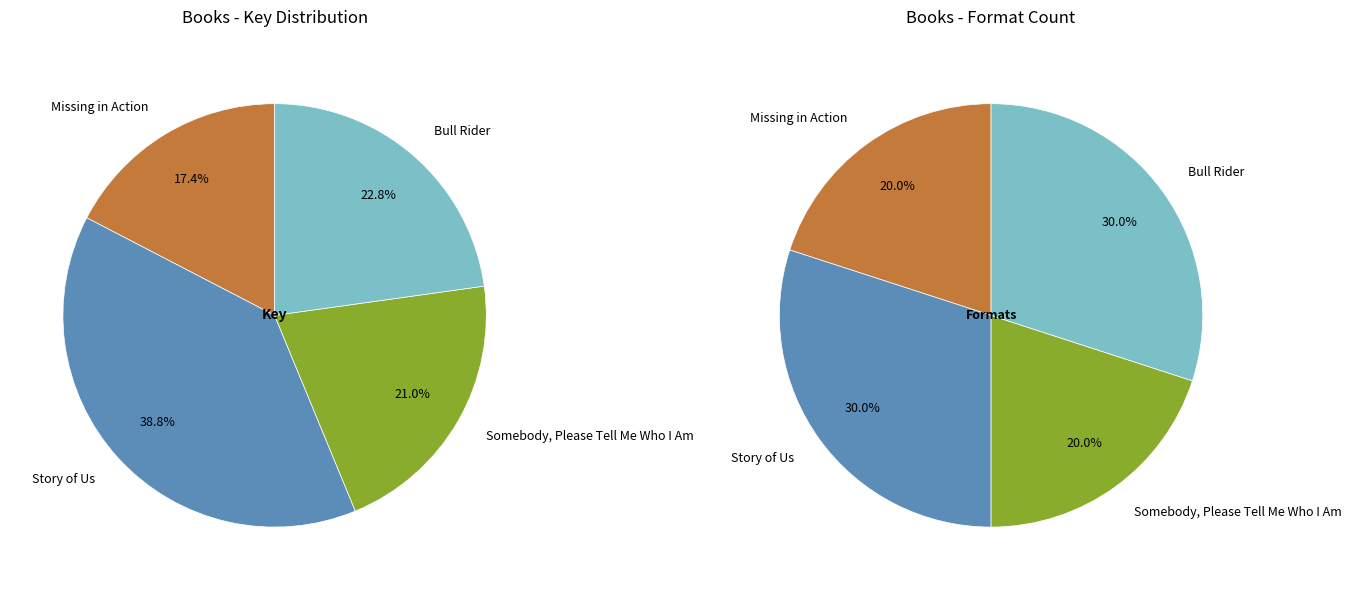

To the nearest percent, what is the difference between the largest and smallest slice percentages?

21%